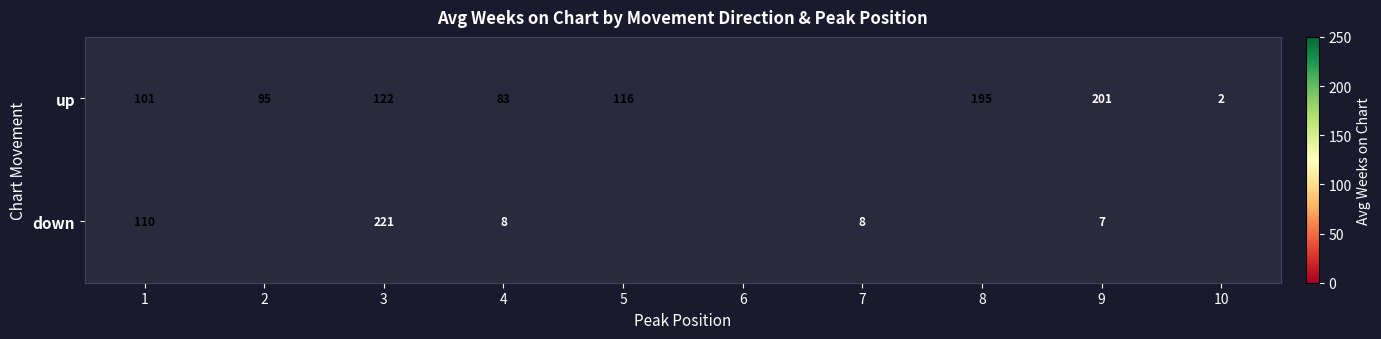

At which category is the sum across all series the highest?

3